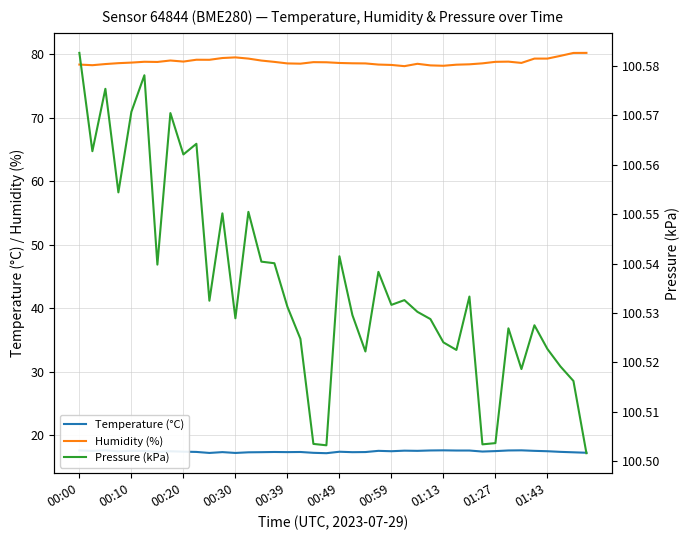

What is the average value of the Pressure (kPa) series?

100.5